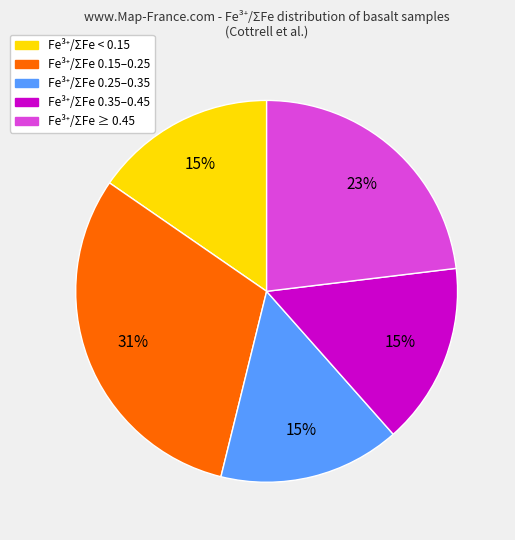

Is there a majority slice in this chart?

No